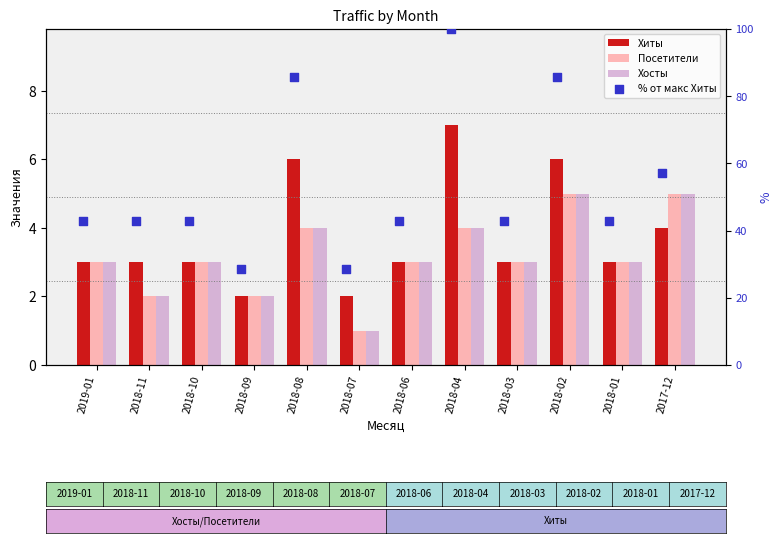

At which category is the sum across all series the highest?

2018-04